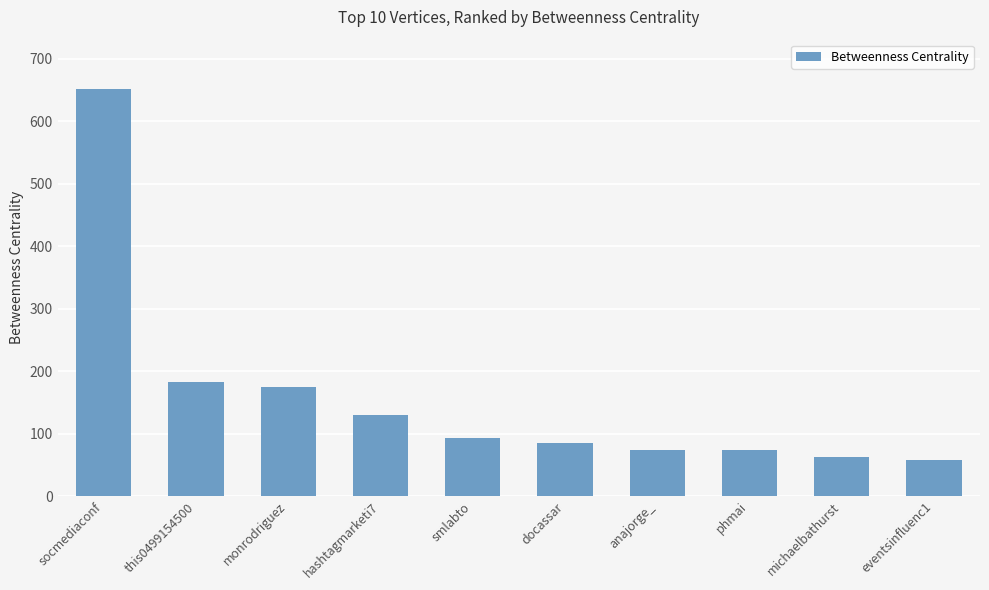

What is the value of the 8th bar from the left?

74.0